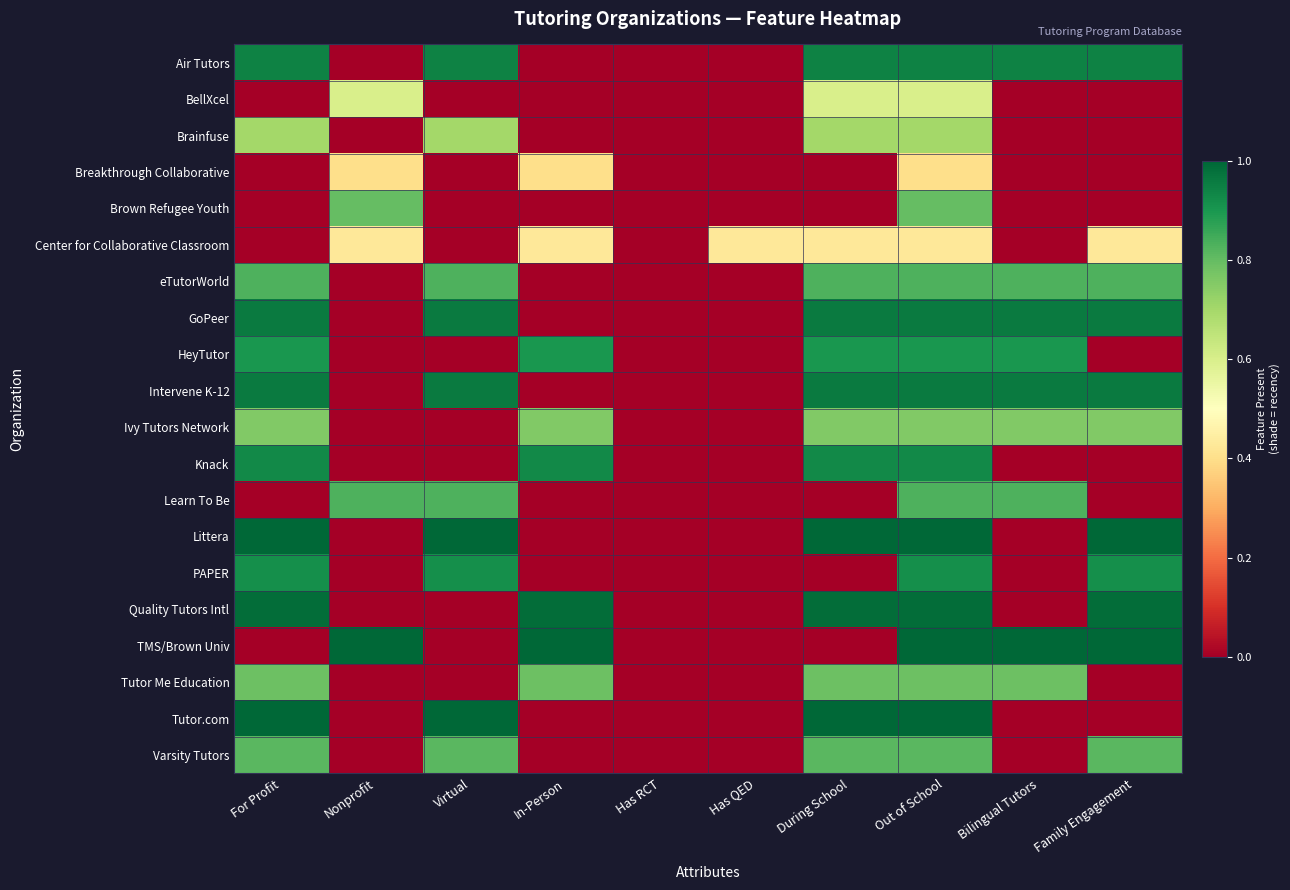

At which category does the chart reach its minimum across all series?

Nonprofit